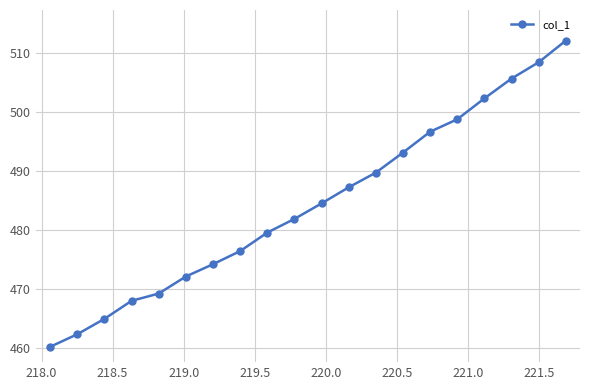

True or false: there are more than 2 points higher than both neighbors.

False